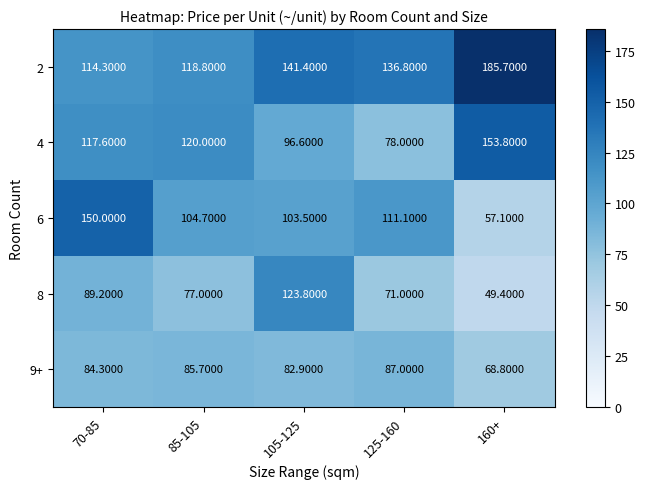

Rank the series at 160+ from highest to lowest value.

2, 4, 9+, 6, 8